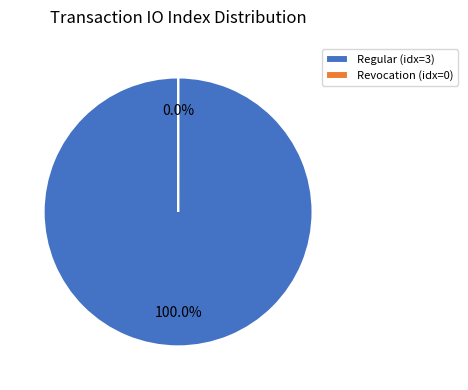

Which category accounts for the majority?

Regular (io_index=3)